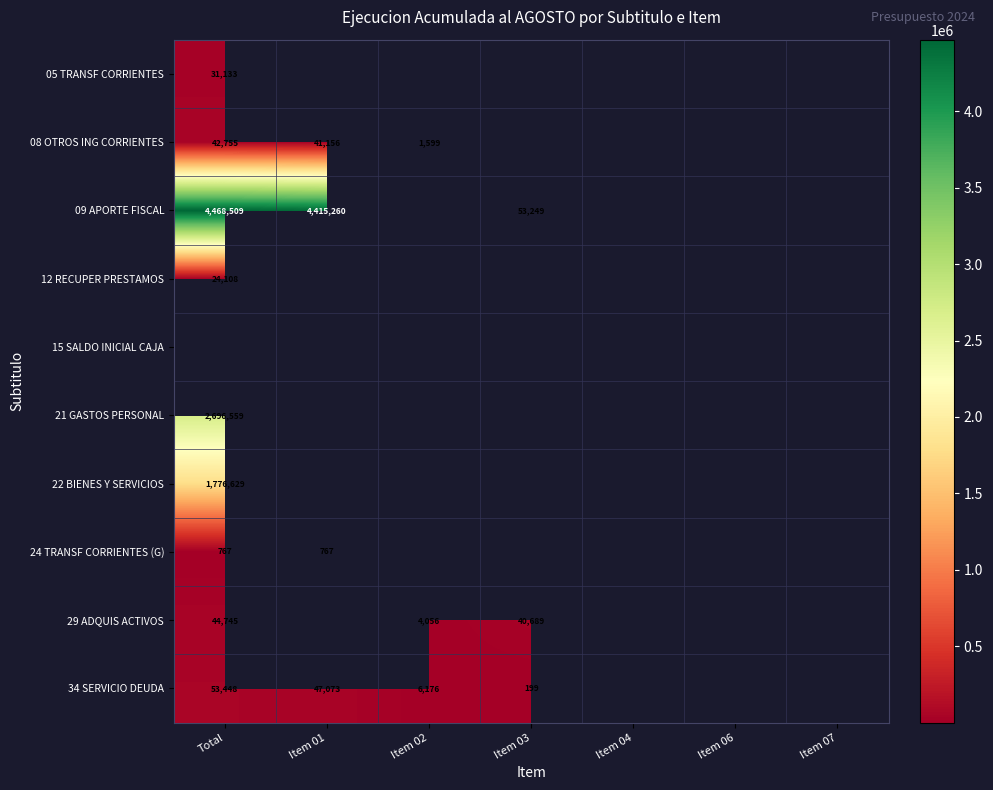

The value of 21 GASTOS PERSONAL at Total is 1365104.1. True or false?

False